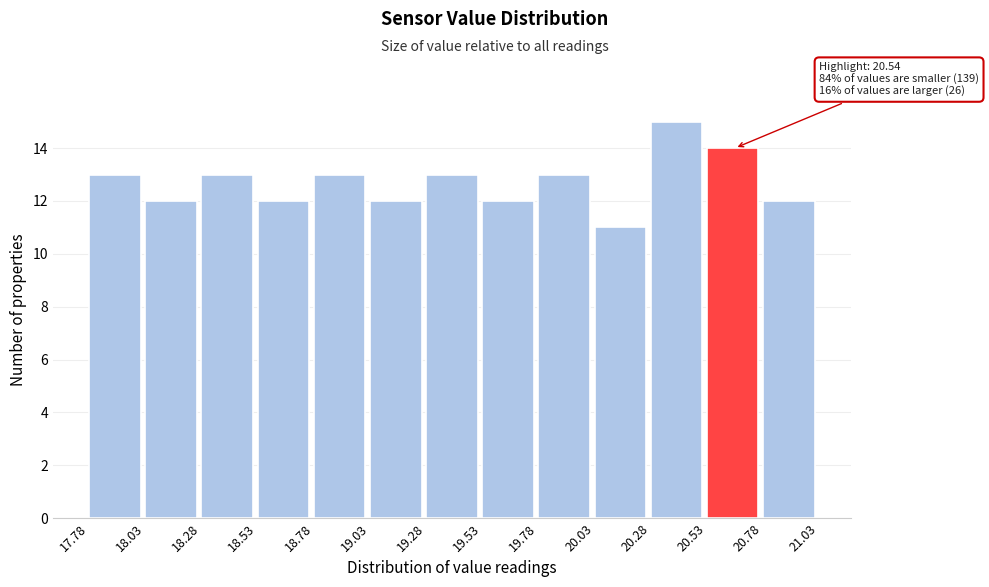

Which range on the x-axis has the tallest bar?

20.28 to 20.53